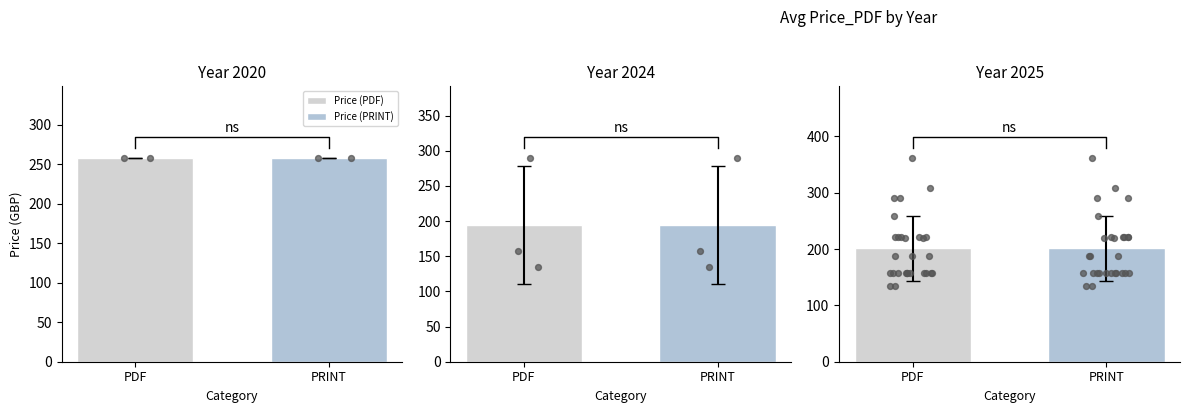

Which series reaches the maximum Y coordinate?

Price (PDF)